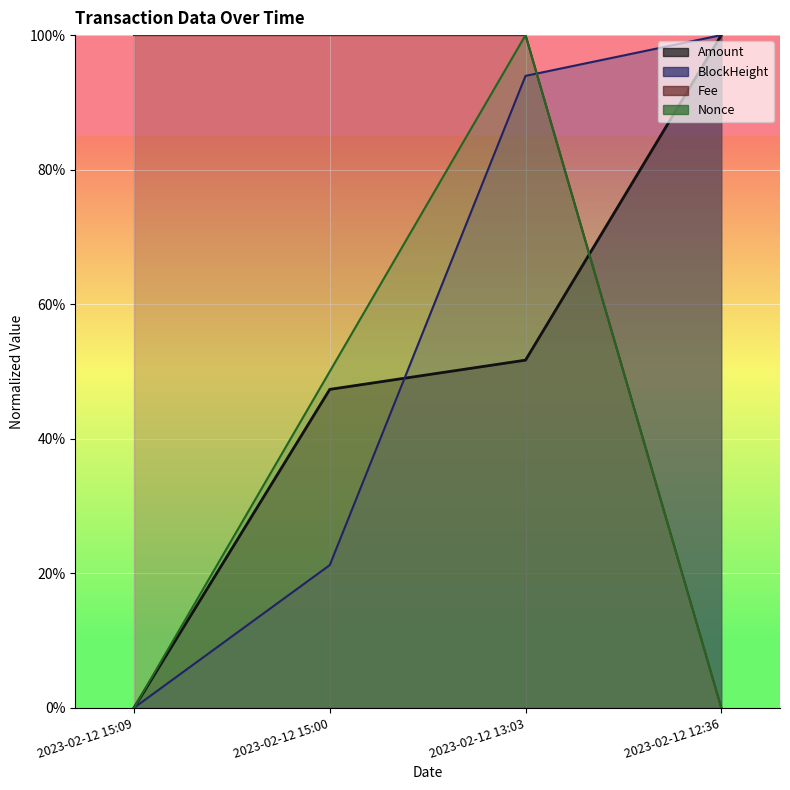

Between which two adjacent categories do BlockHeight and Amount first intersect?

2023-02-12 15:00 and 2023-02-12 13:03